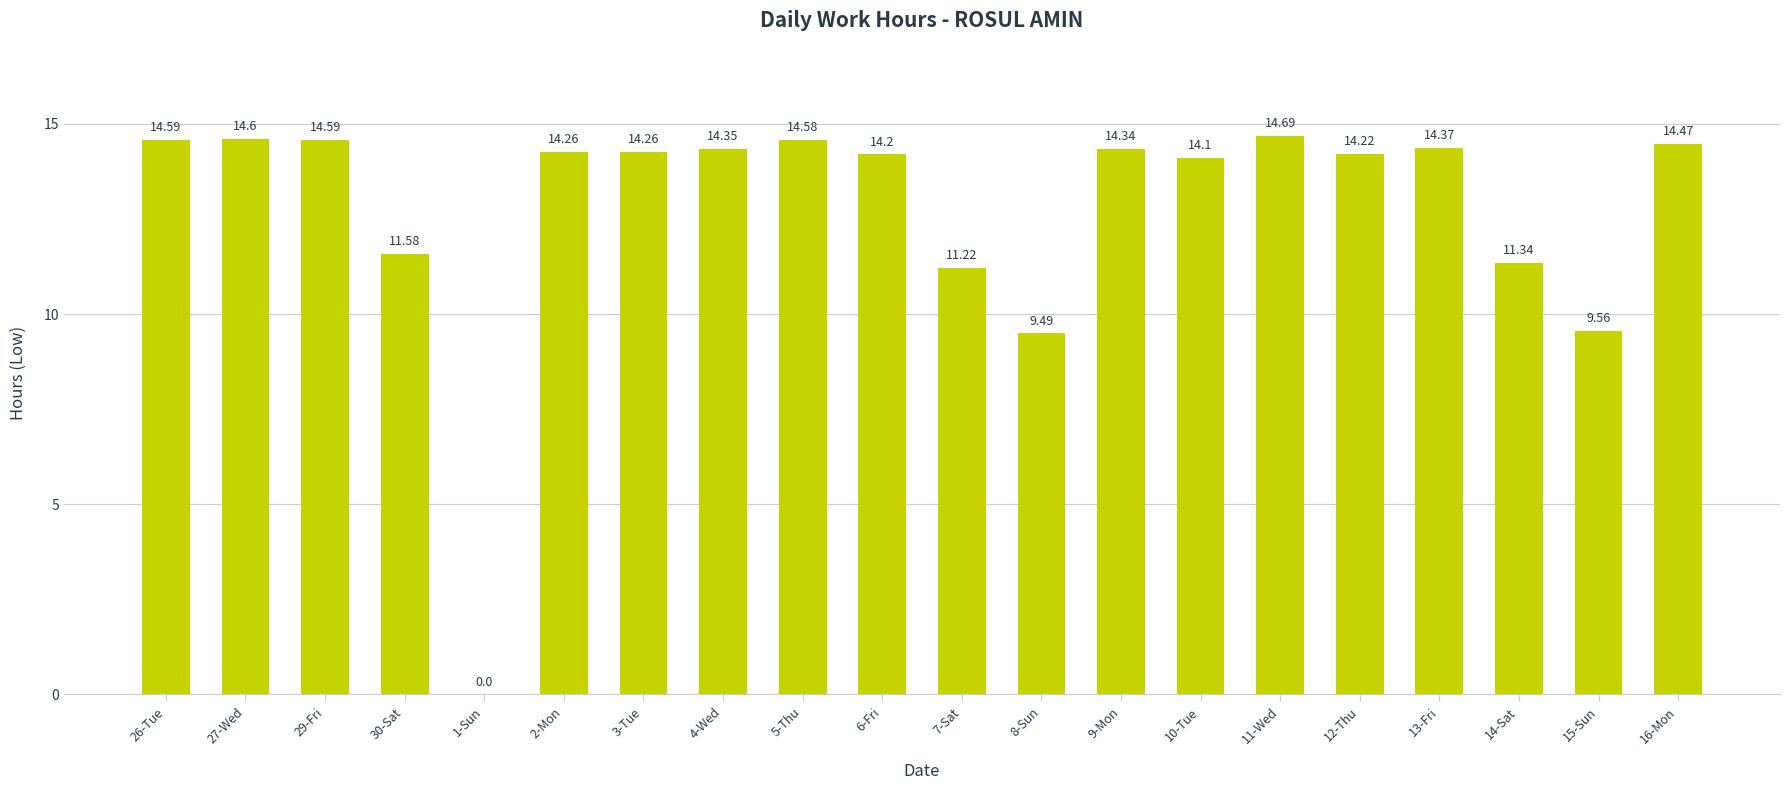

What is the sum of the values at 27-Wed and 16-Mon?

29.1